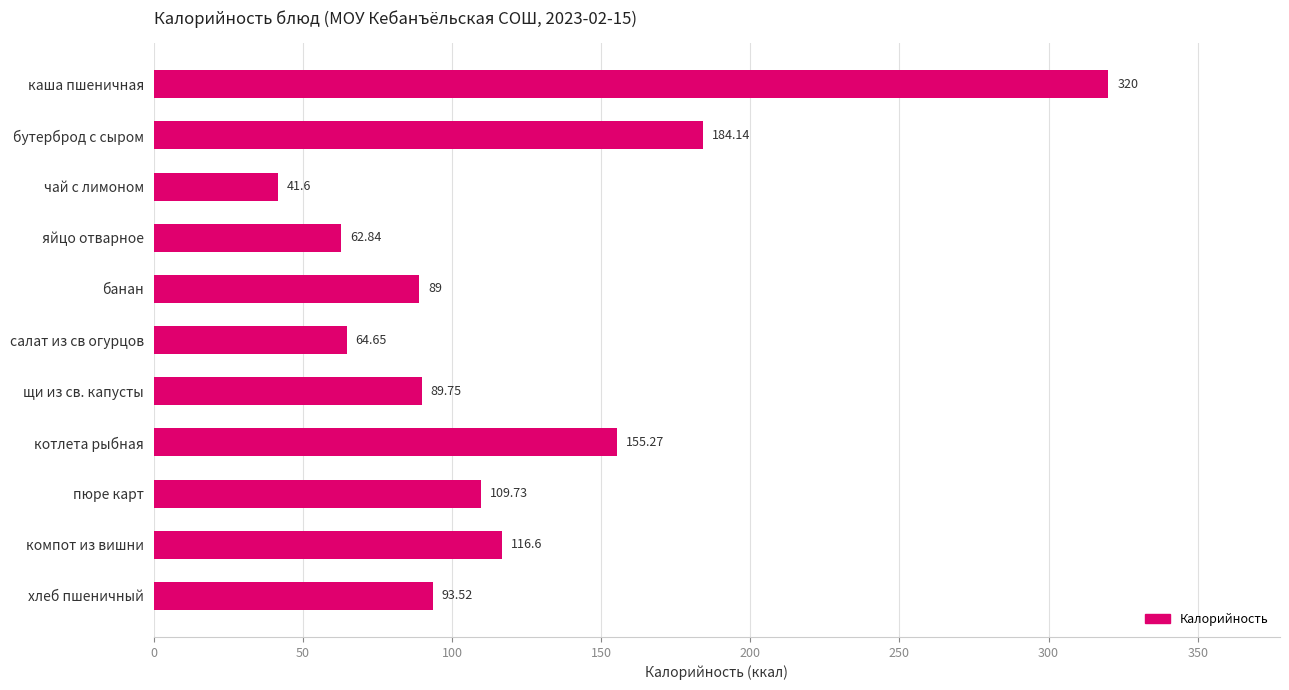

Where is the data nearest to the value 180?

бутерброд с сыром